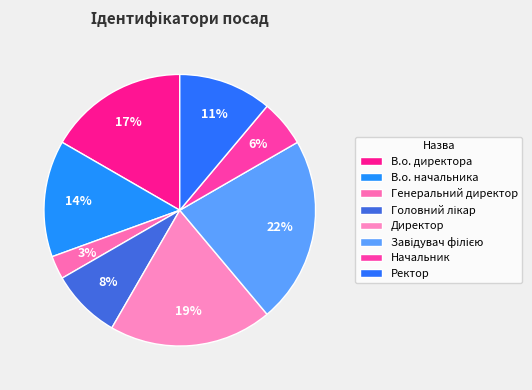

To the nearest percent, what is the average slice percentage?

12%